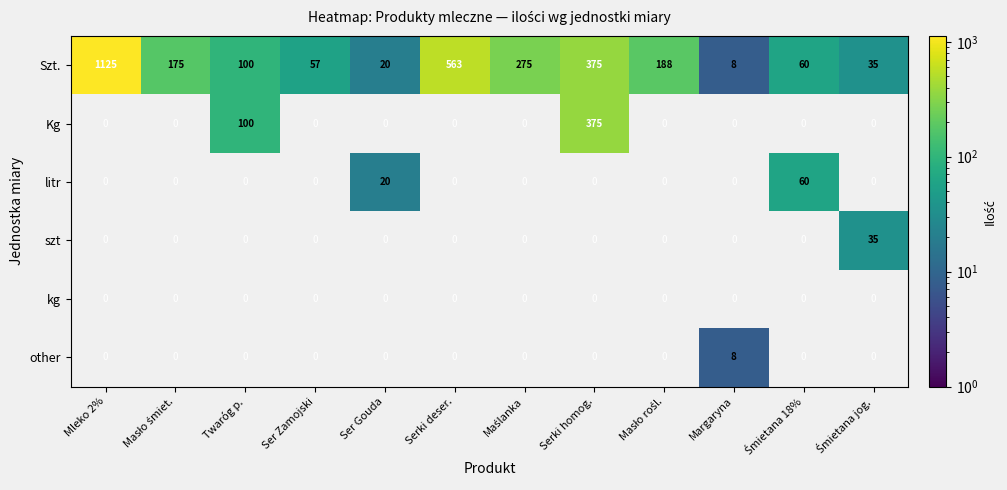

What is the difference between the maximum and minimum values in the Szt. series?

1117